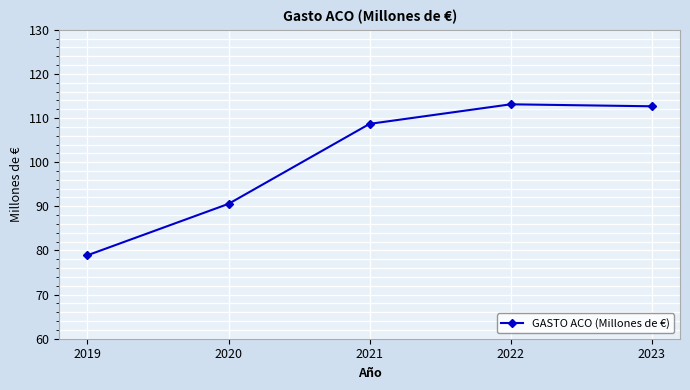

What is the smallest value displayed?

78.9